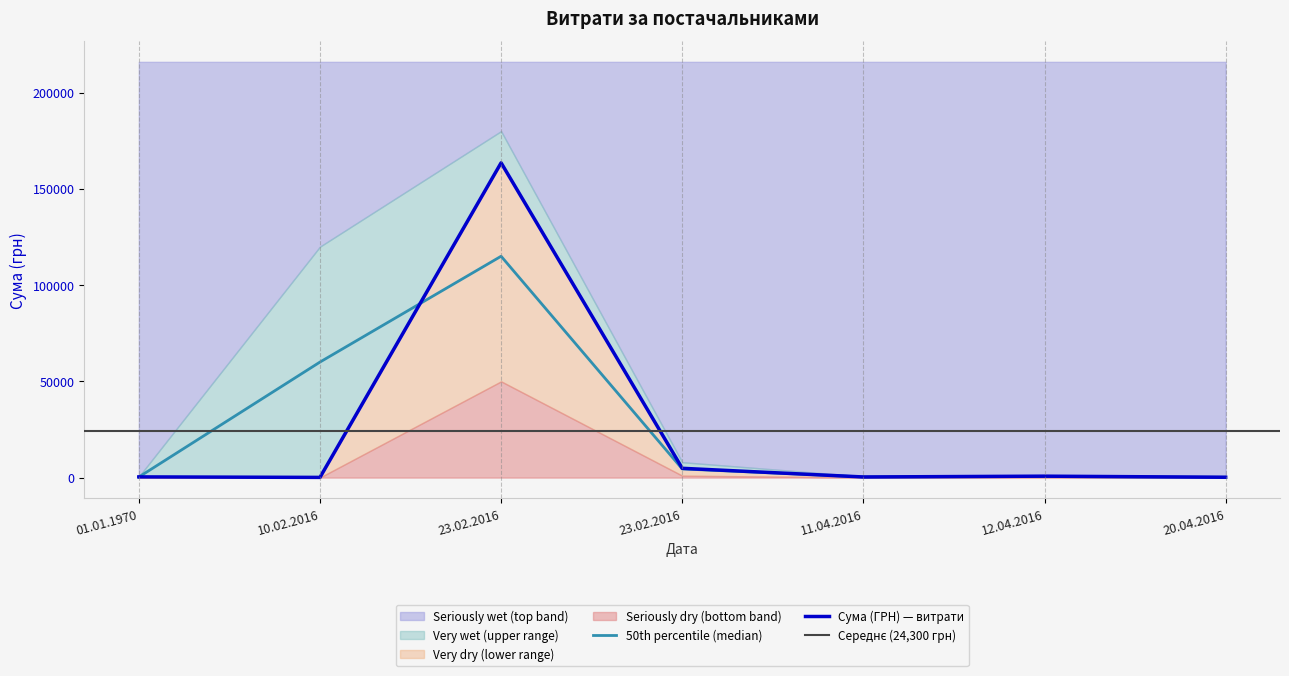

Is it true that the value at 10.02.2016 is 52.5?

False